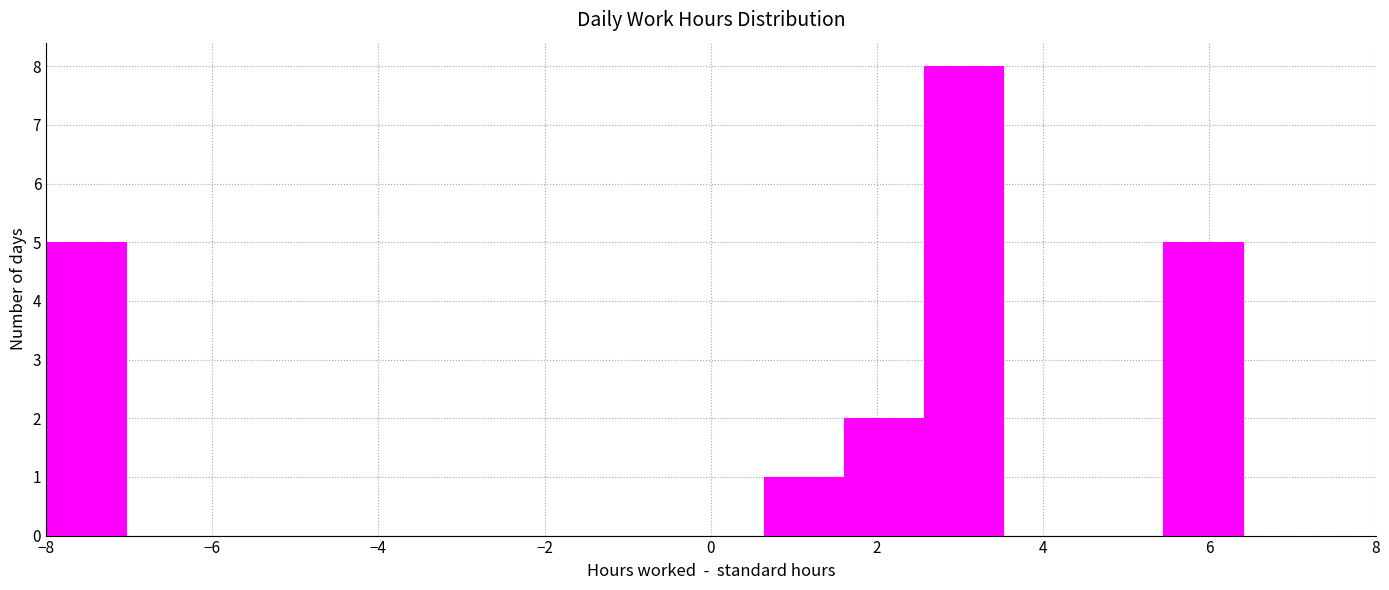

Over which range of the x-axis is the bar tallest?

2.56 to 3.52